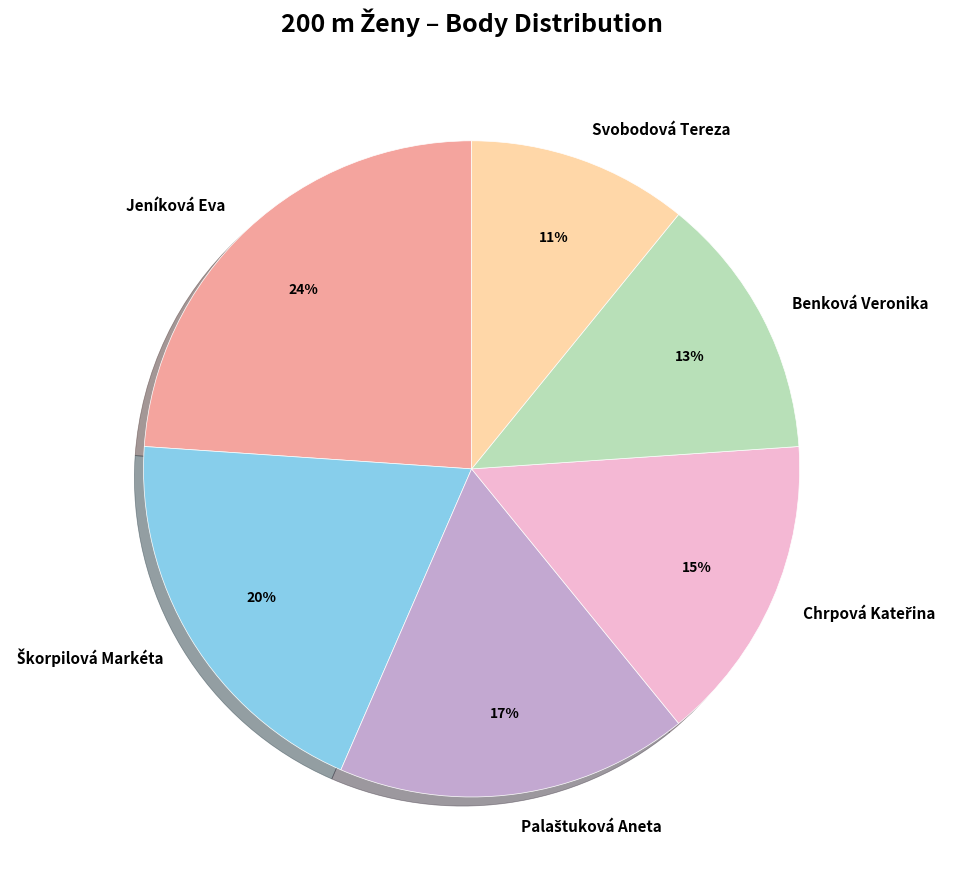

Which has a higher value, Svobodová Tereza or Jeníková Eva?

Jeníková Eva